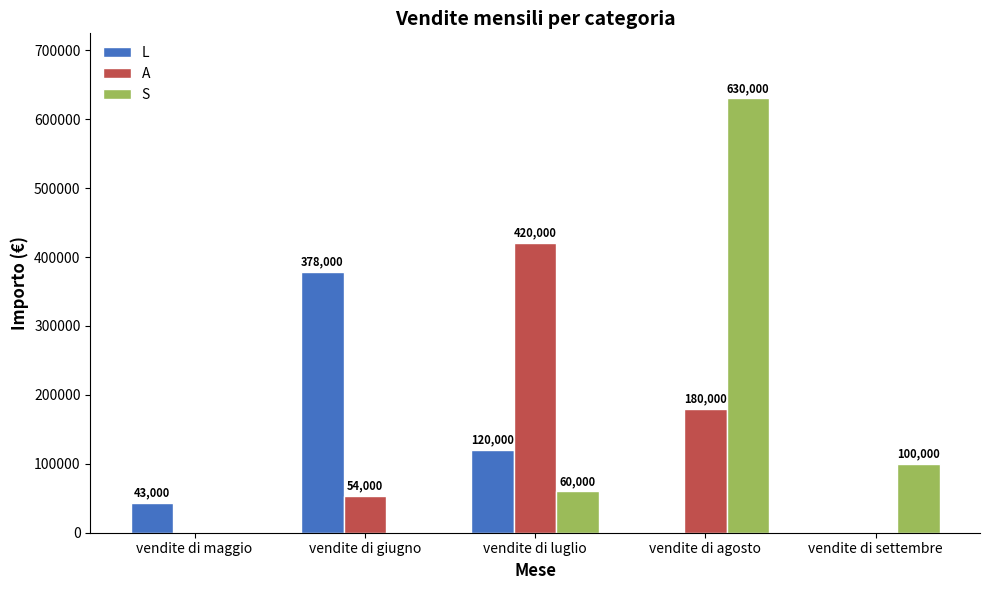

What is the sum of the S values at vendite di agosto and vendite di giugno?

630000